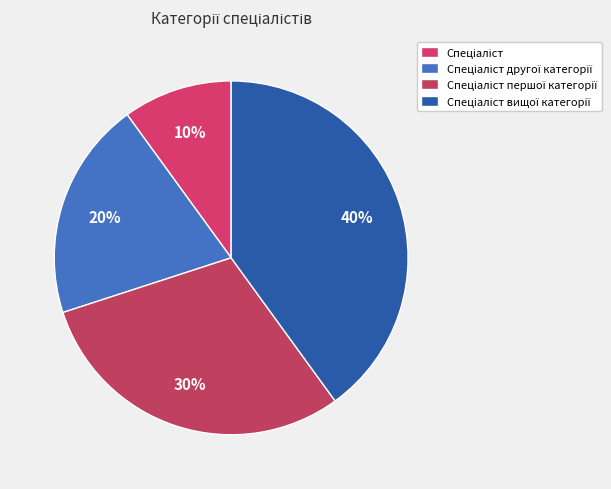

Does any single category account for the majority?

No